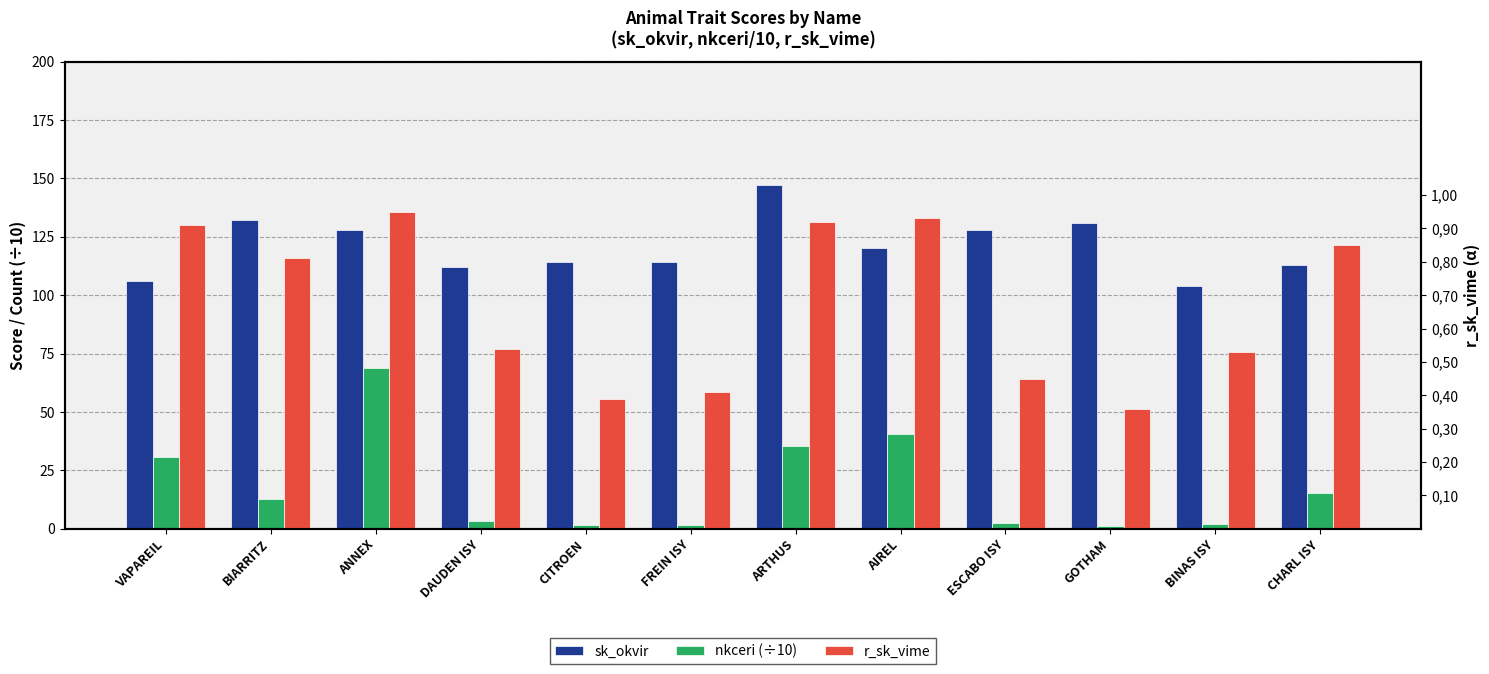

What is the sum of all sk_okvir values?

1449.0